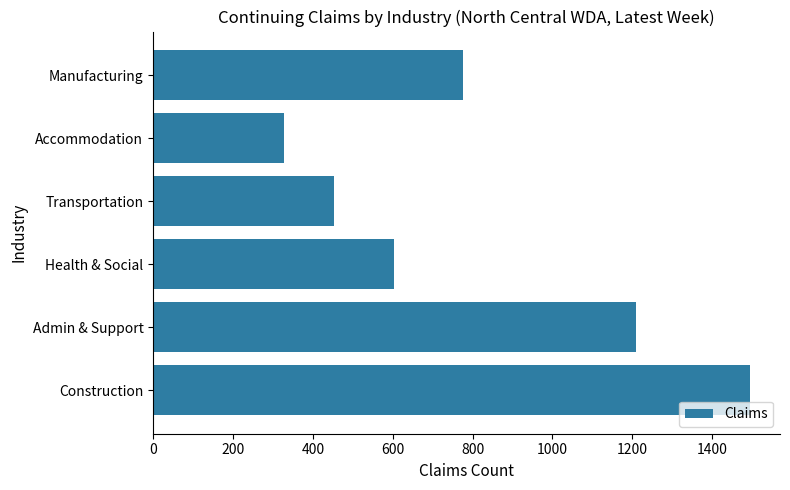

Which label corresponds to the smallest value in the chart?

Accommodation